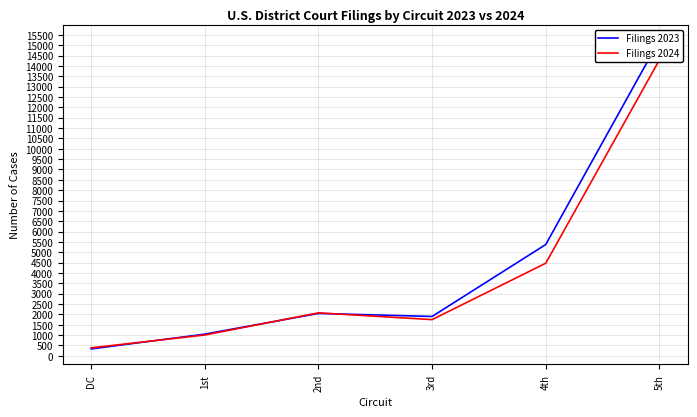

At how many categories does at least one series exceed 12461?

1